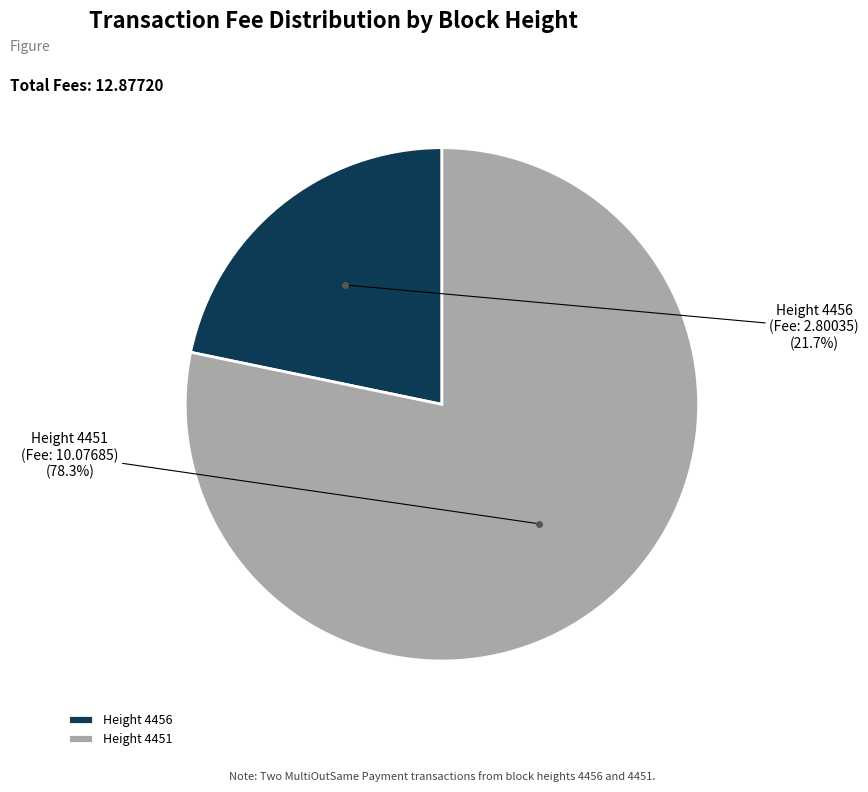

Combined, what portion of the pie is Height 4451 and Height 4456?

100.0%